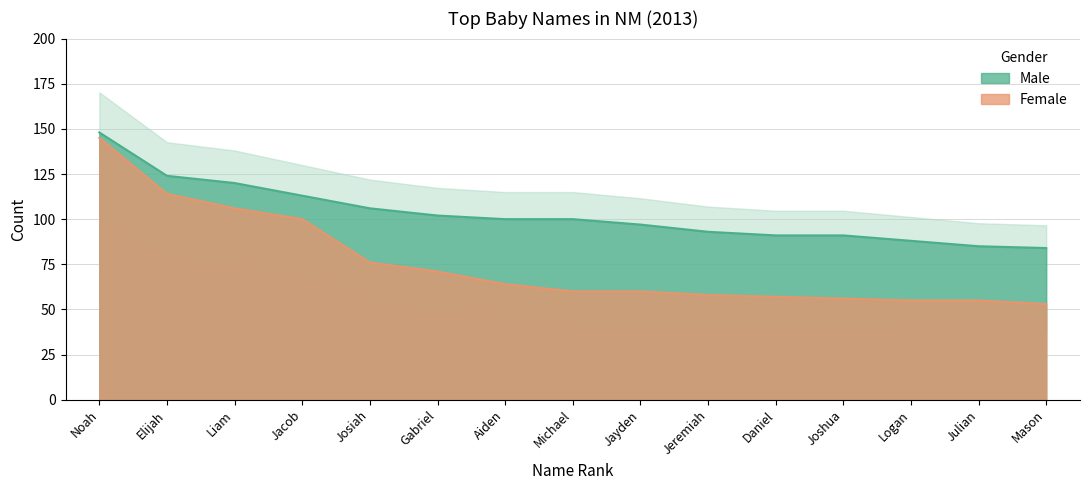

List the labels in order of Female value, largest first.

Noah, Elijah, Liam, Jacob, Josiah, Gabriel, Aiden, Michael, Jayden, Jeremiah, Daniel, Joshua, Logan, Julian, Mason